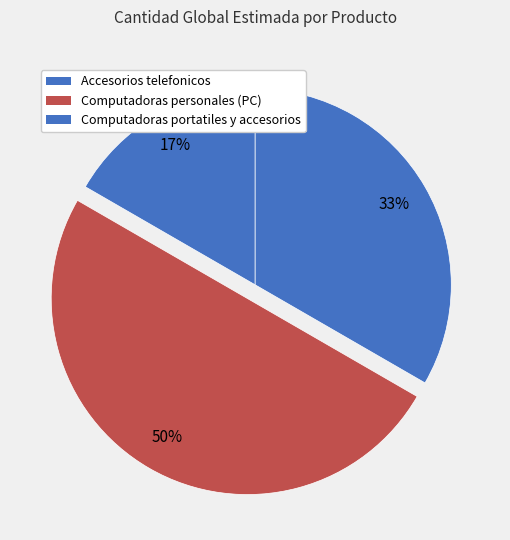

Combined, do Accesorios telefonicos and Computadoras portatiles y accesorios account for over 50%?

No